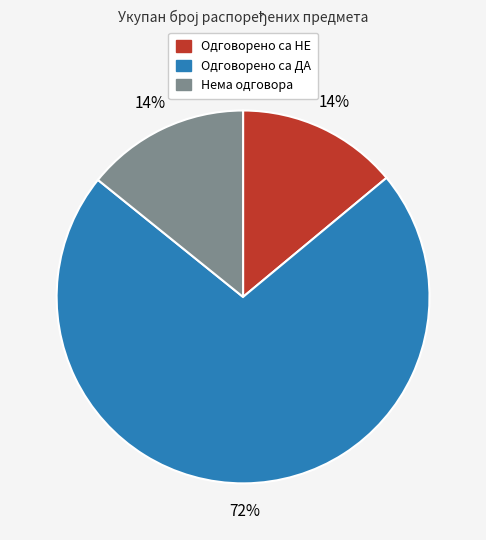

Is there a majority slice in this chart?

Yes